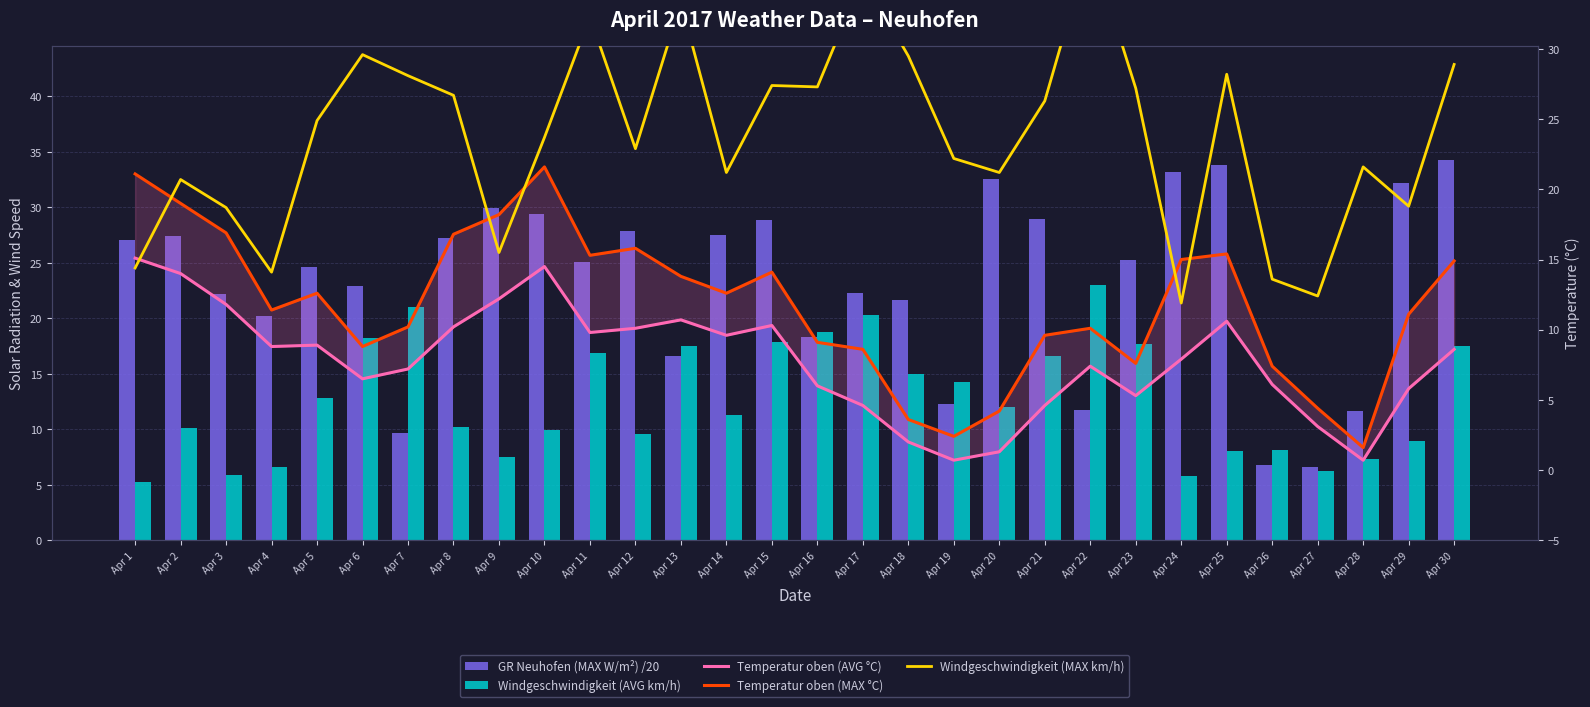

The GR Neuhofen (MAX W/m²) /20 series shows 27.3 at Apr 8. True or false?

True